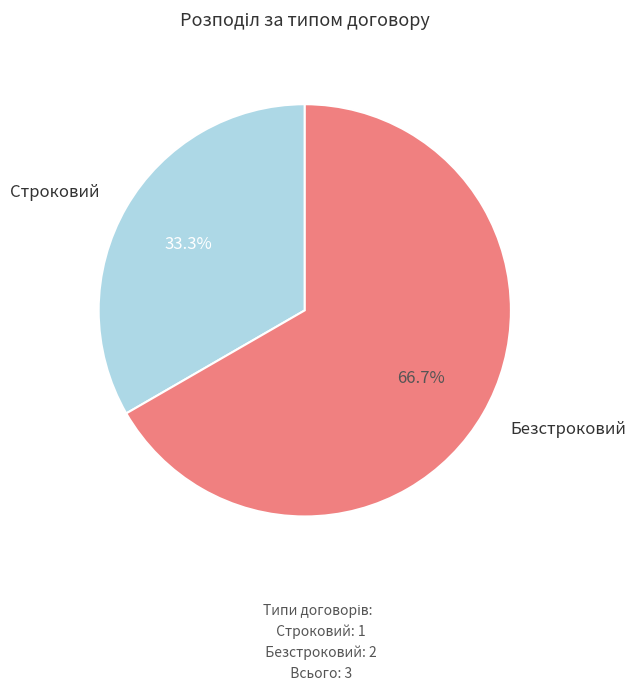

What is the ratio of the value at Строковий to the value at Безстроковий?

0.5